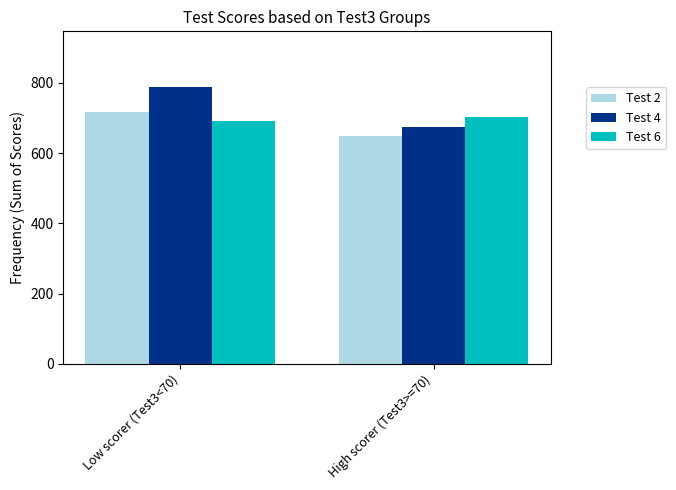

What is the total value across all series at High scorer (Test3>=70)?

2023